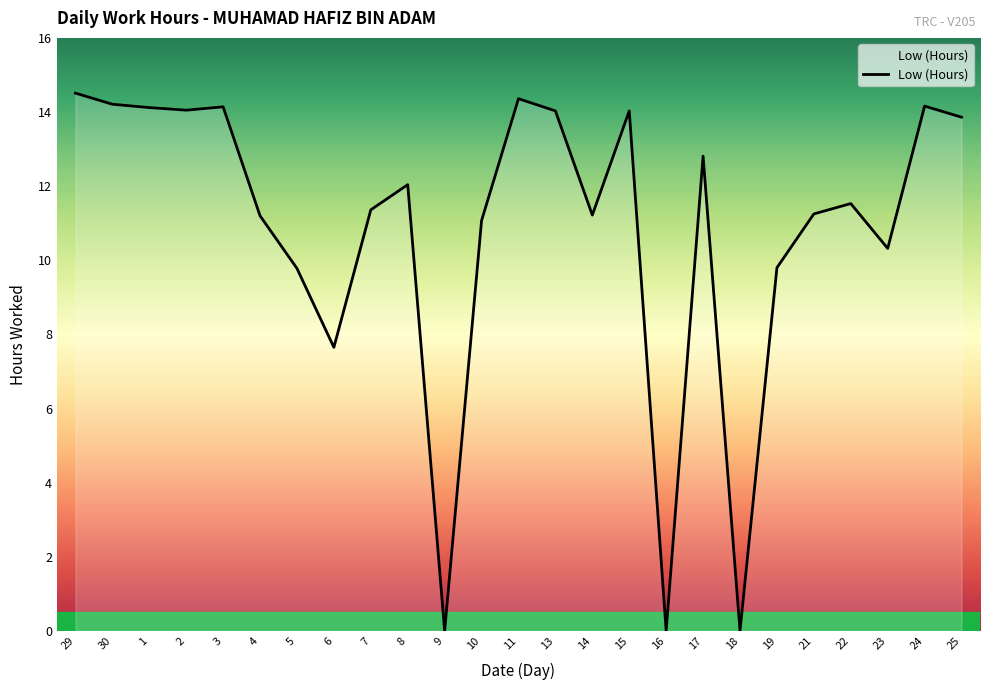

Is it true that the value at 1 is 14.1?

True